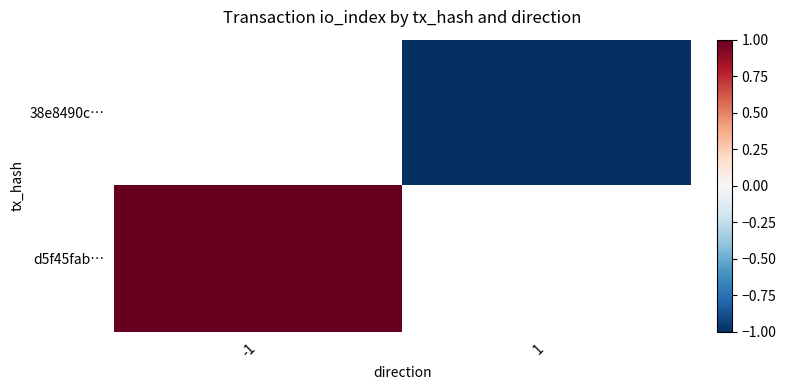

True or false: d5f45fab… has a value of 1.5 at -1.

False